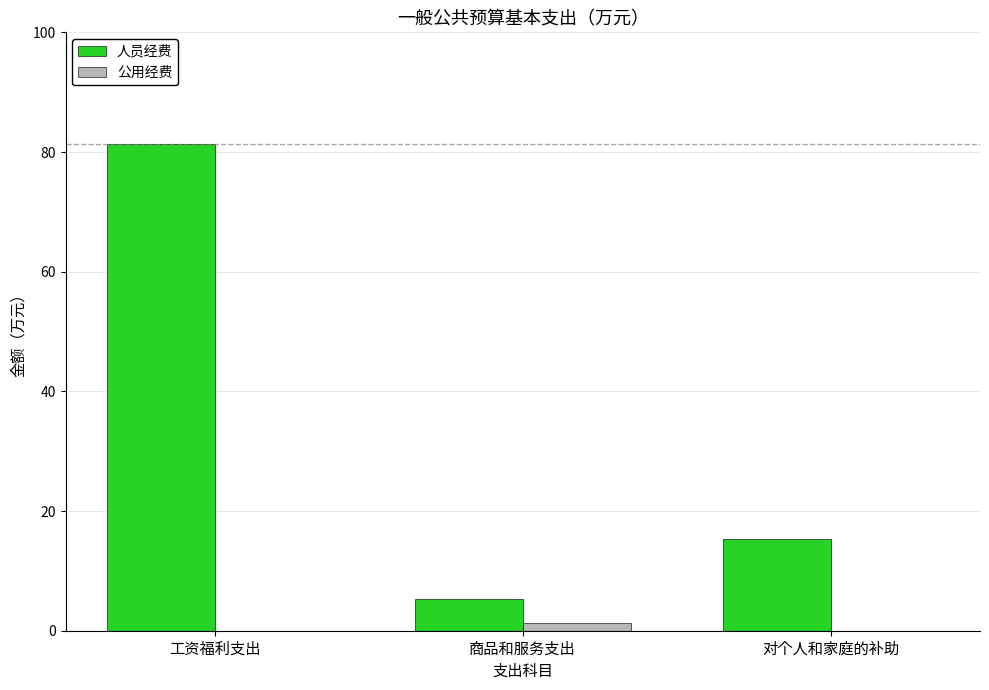

Reading right to left, transcribe all the data shown in this chart.

人员经费: 15.3	5.3	81.3
公用经费: 0.0	1.3	0.0